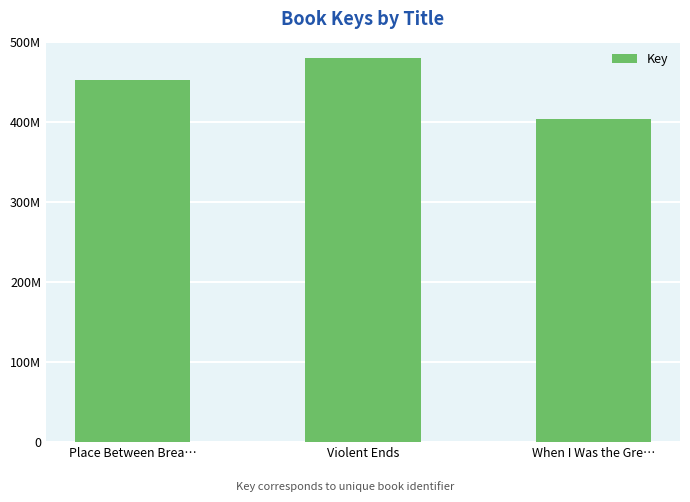

The chart shows a value of 127980007 at Place Between Brea…. True or false?

False